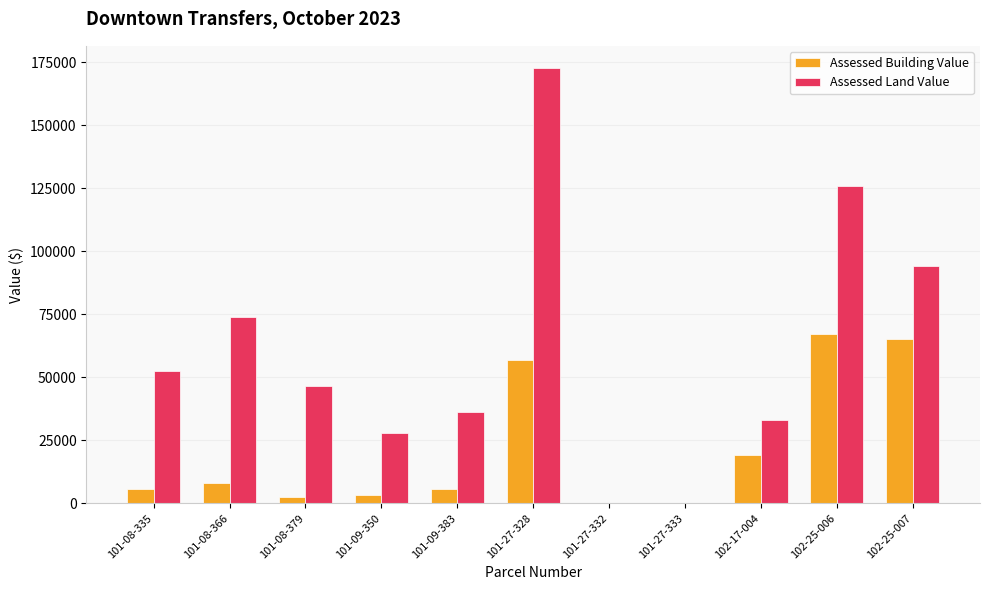

What is the greatest value displayed?

172935